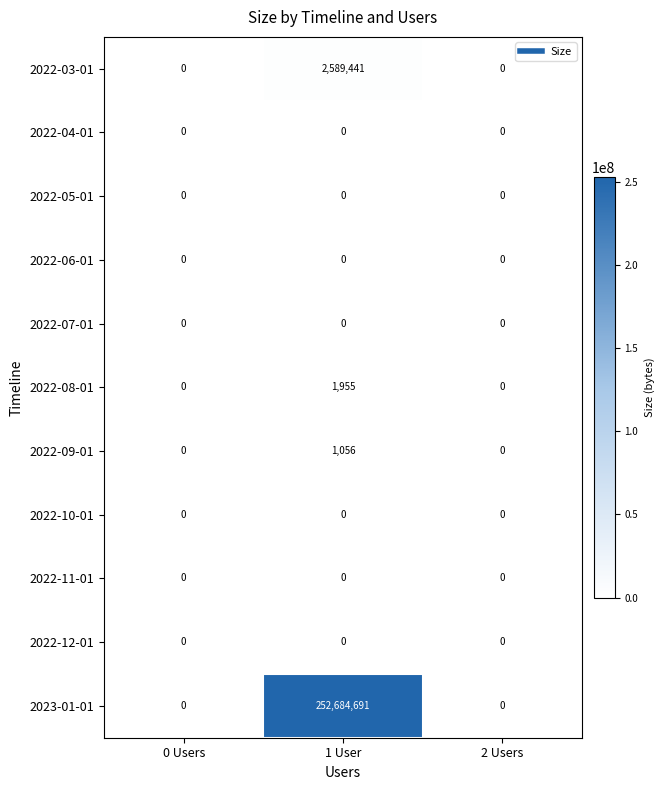

What is the total value across all series at 1 User?

255277143